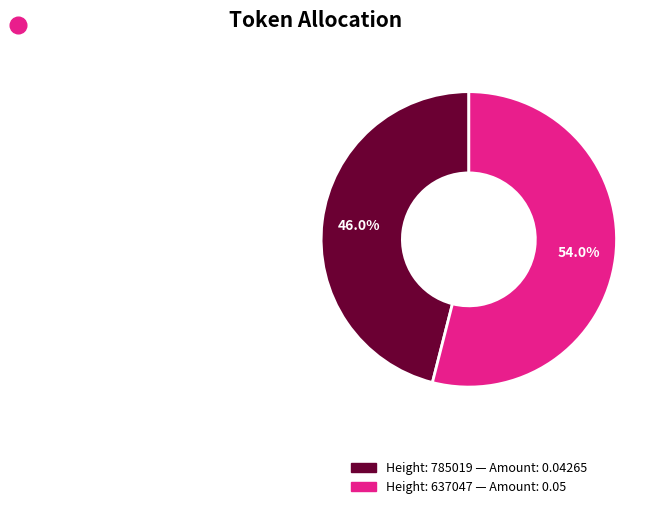

Which category has the smallest portion of the pie?

Height: 785019 — Amount: 0.04265